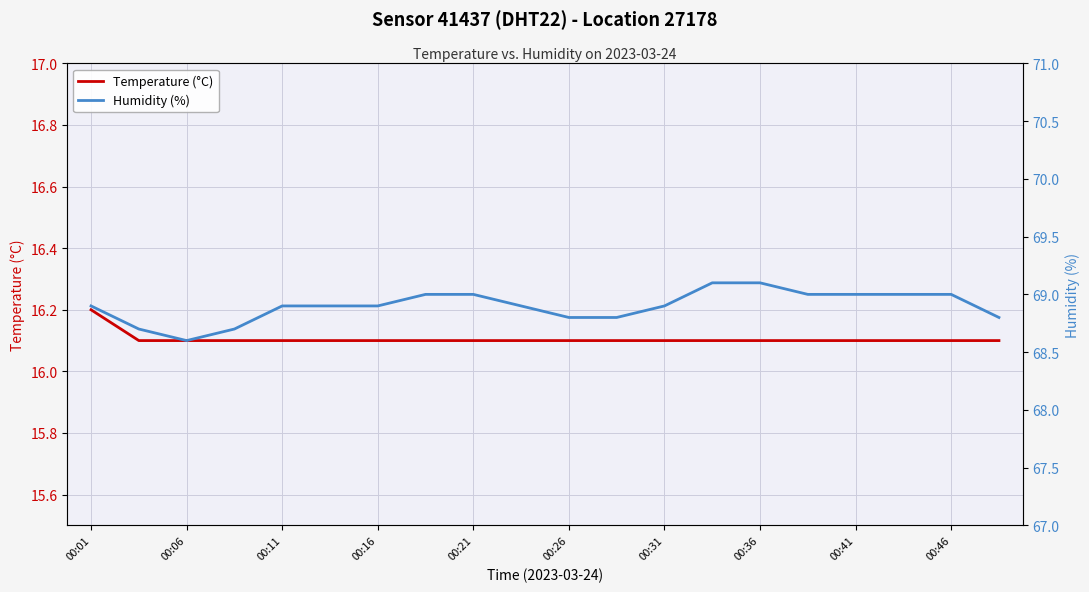

What is the lowest value of the Temperature (°C) series?

16.1